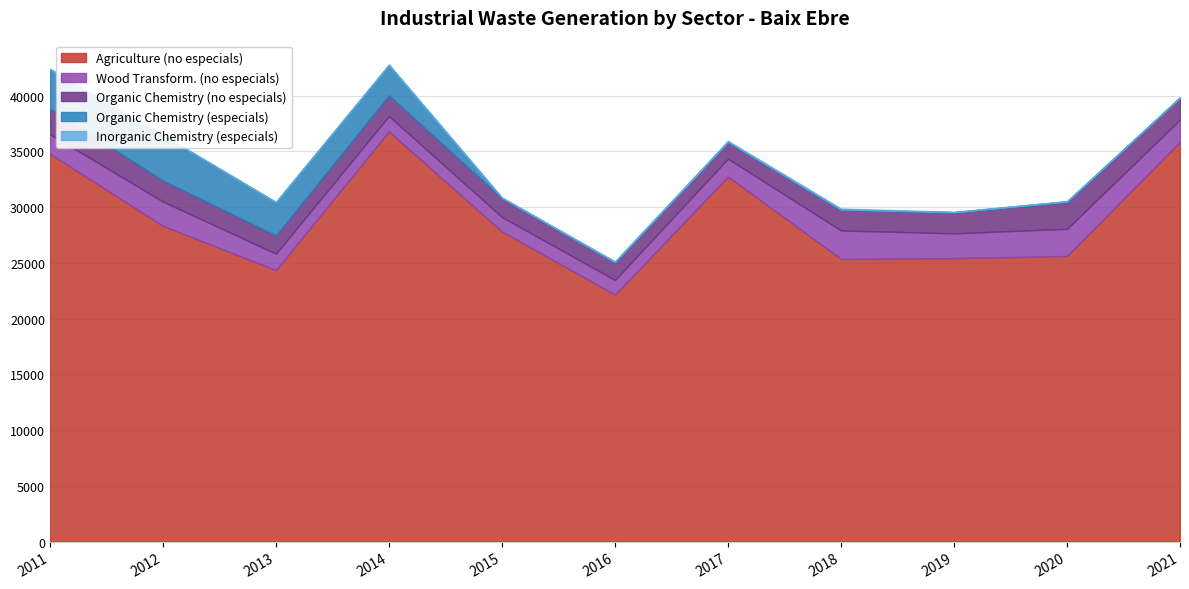

The value of Organic Chemistry (no especials) at 2017 is 513. True or false?

False